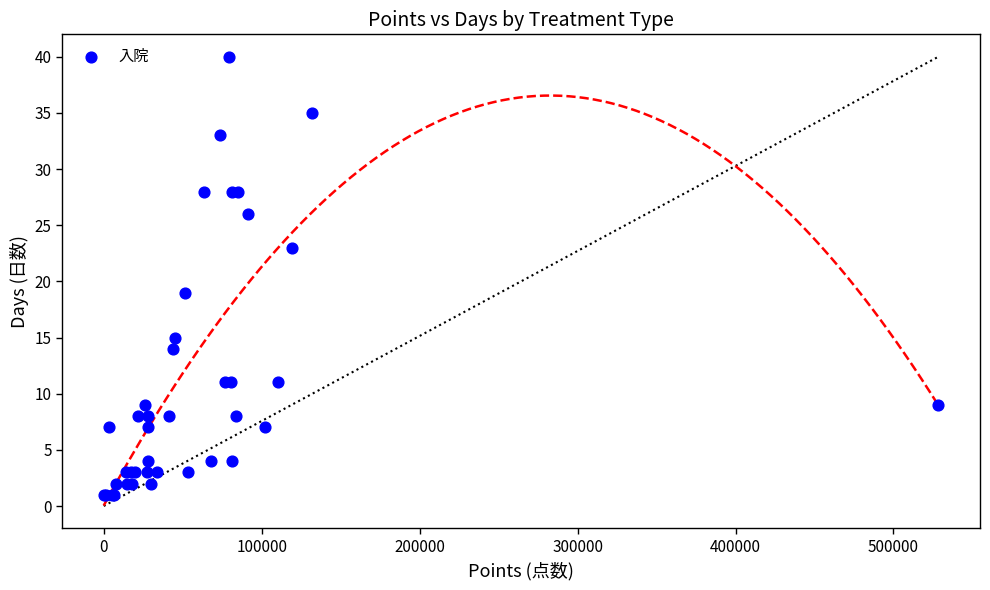

What Y value in the scatter plot is closest to 20?

19